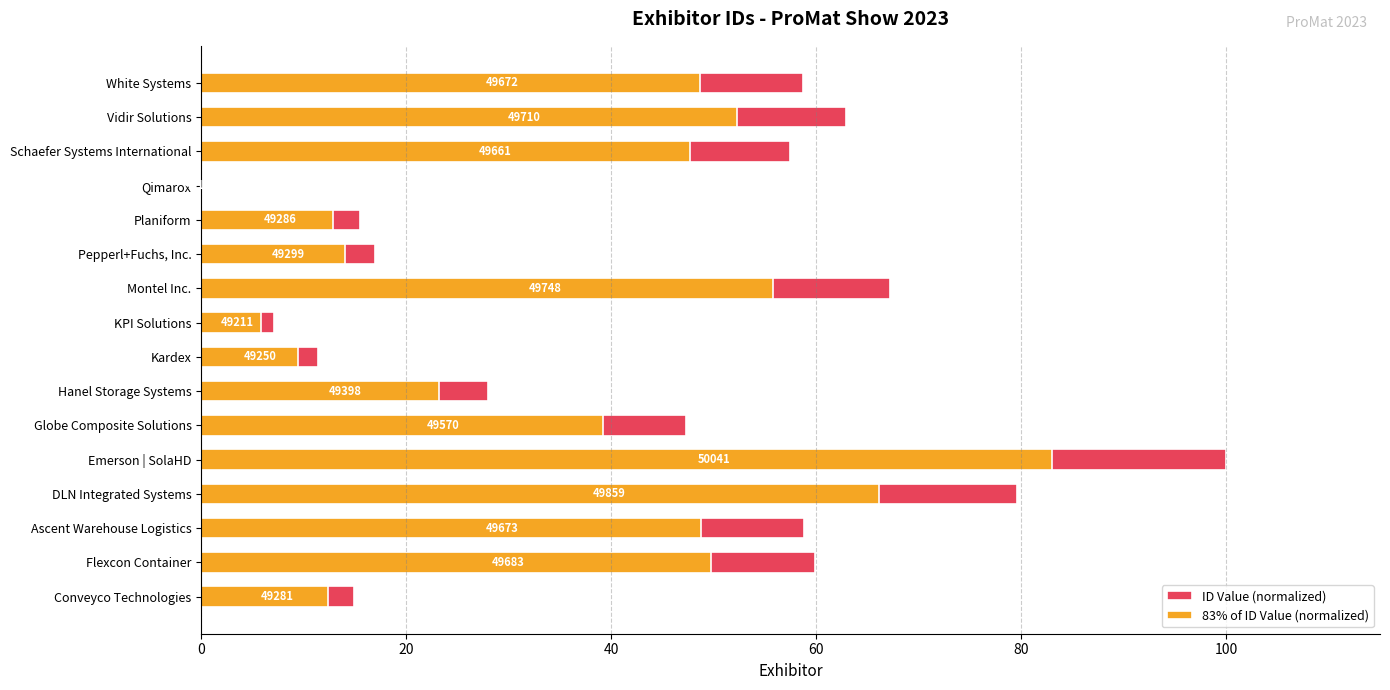

Which series has the widest spread of values?

ID Value (normalized)